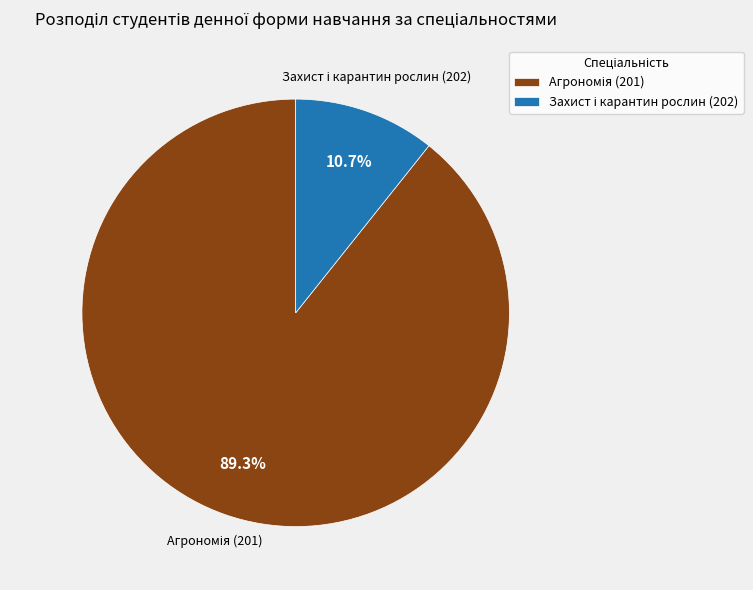

Is there a majority slice in this chart?

Yes